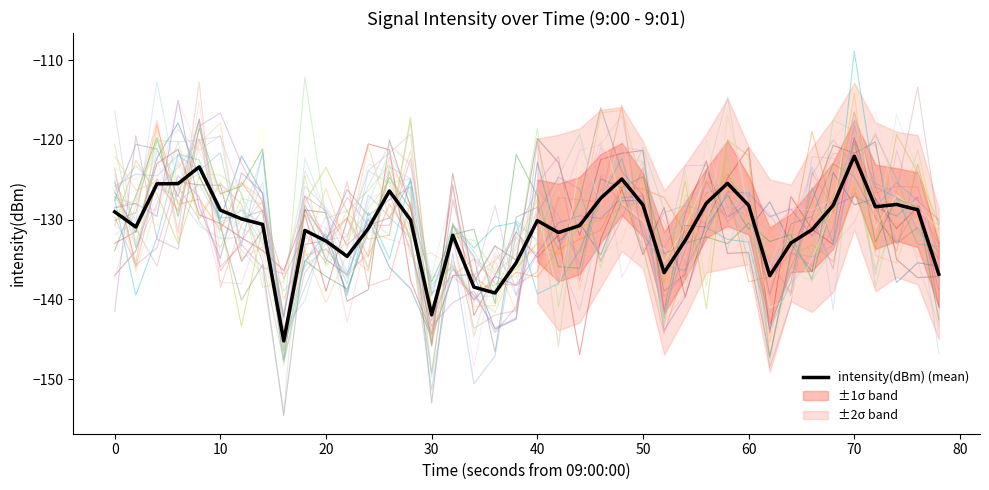

True or false: intensity(dBm) (mean) has a value of -179.2 at 0.

False